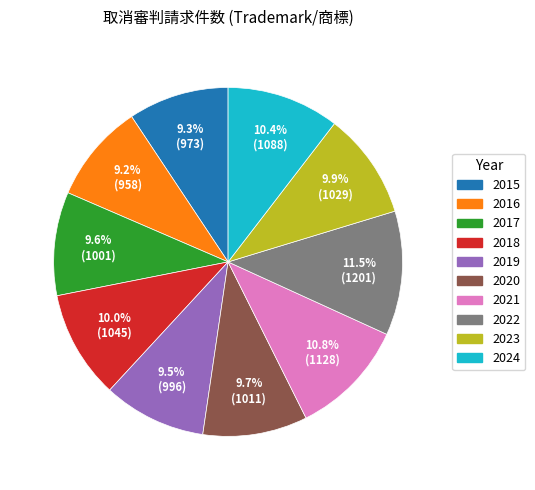

What percentage is the 2023 slice, to the nearest percent?

10%